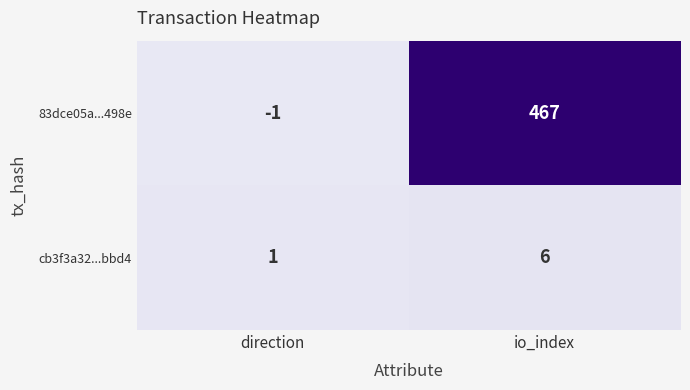

What is the maximum value for cb3f3a32...bbd4?

6